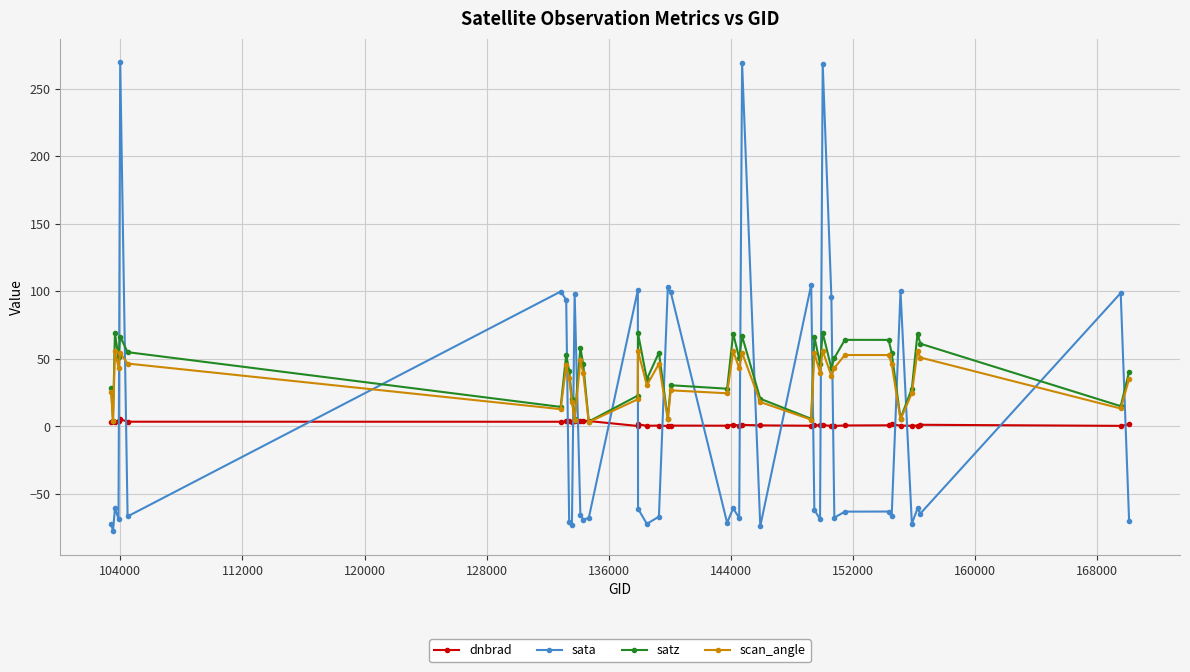

Is this an area chart (filled region under the line)?

No